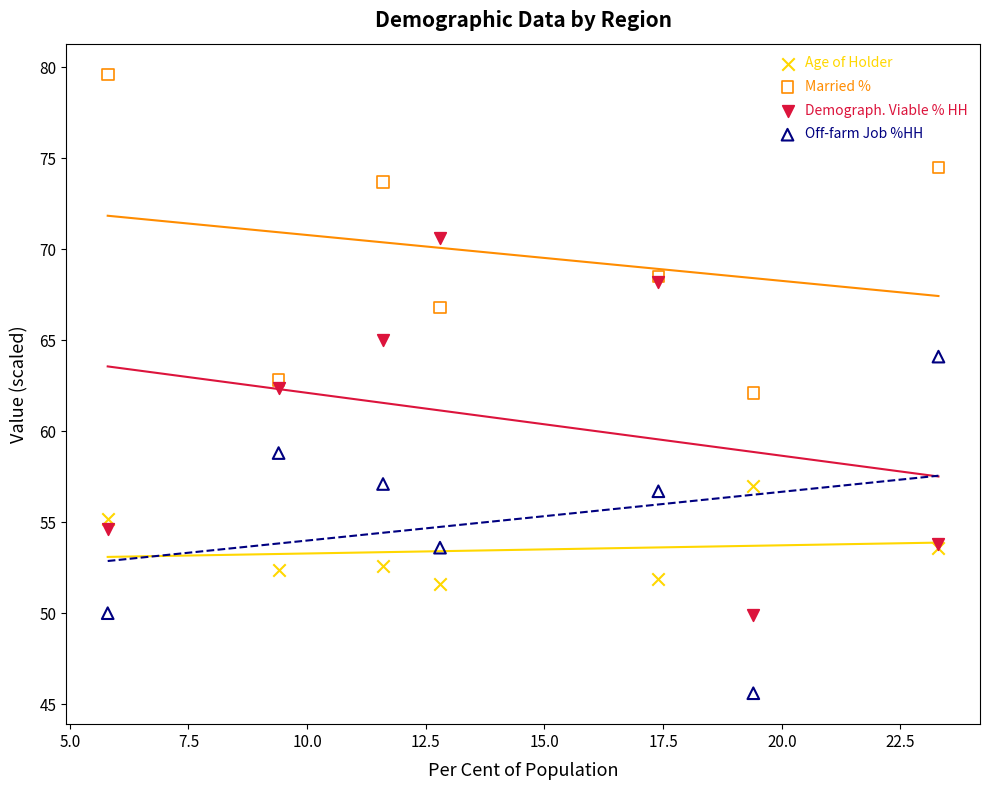

Which series has the widest spread of Y values?

Demograph. Viable % HH